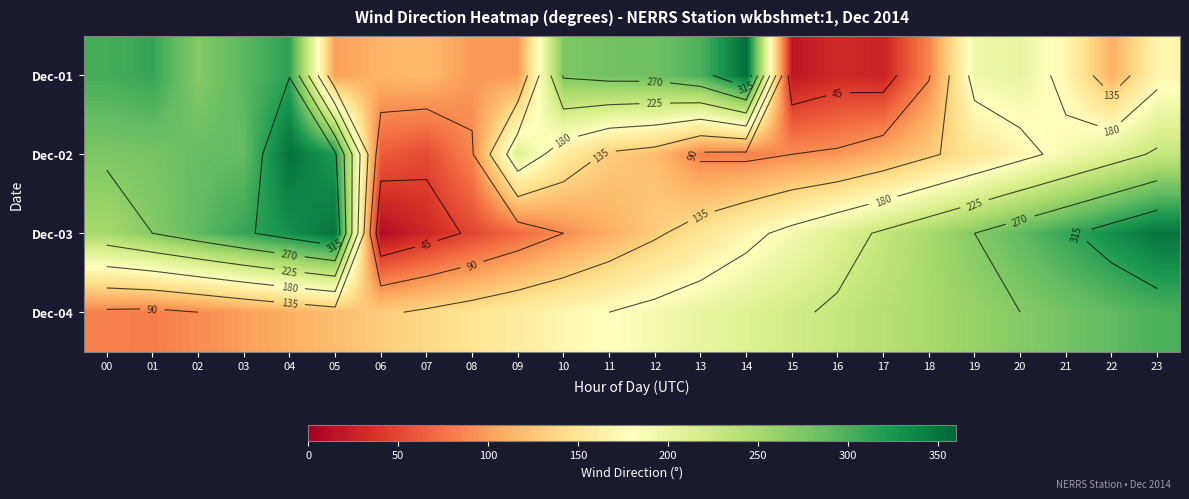

List the labels in order of Dec-04 value, largest first.

23, 22, 21, 20, 19, 18, 17, 16, 15, 14, 13, 12, 11, 10, 09, 08, 07, 06, 05, 04, 03, 02, 00, 01